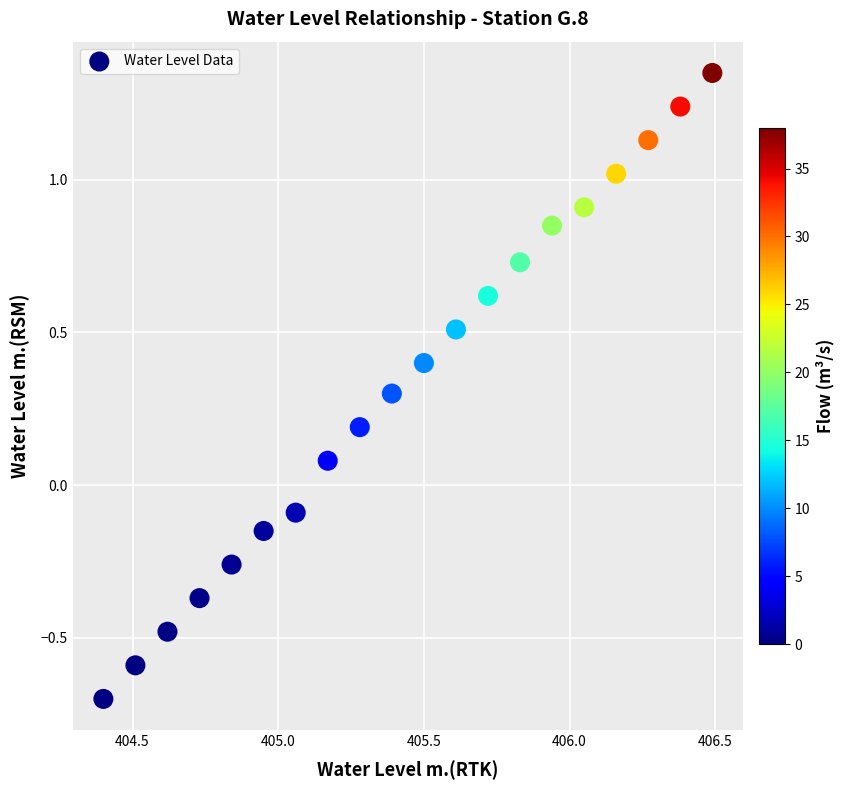

What is the range of X values (max minus min)?

2.1